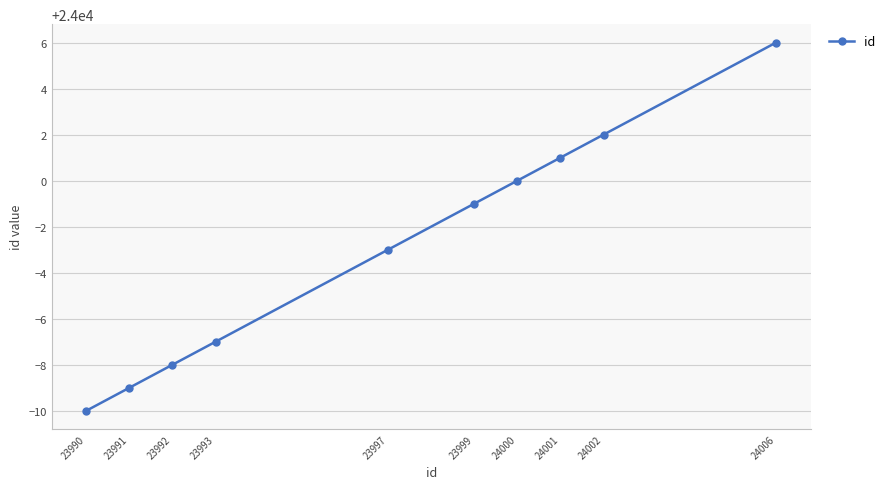

What is the average value?

23997